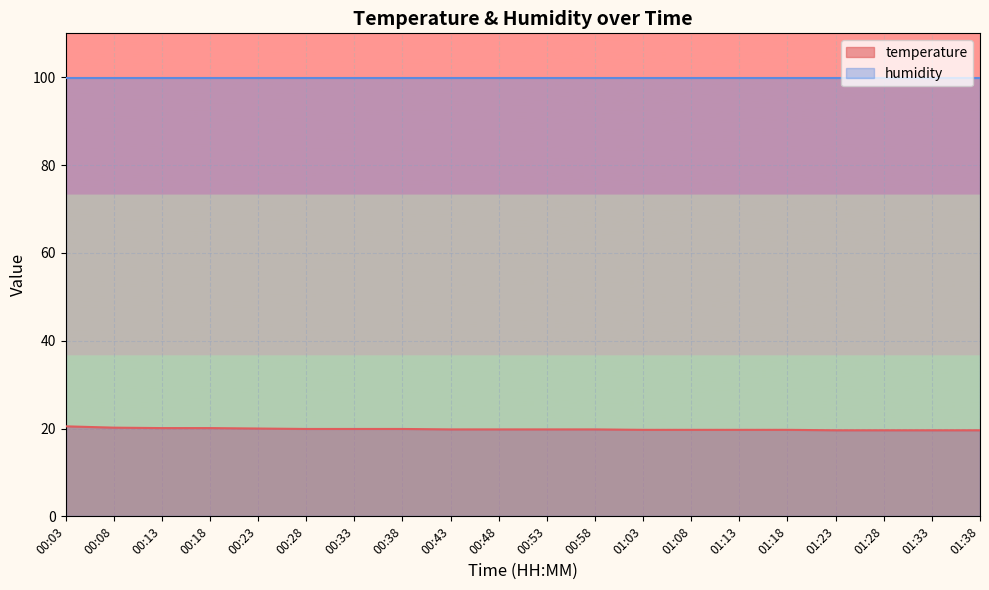

Which category has the highest value across all series?

00:03